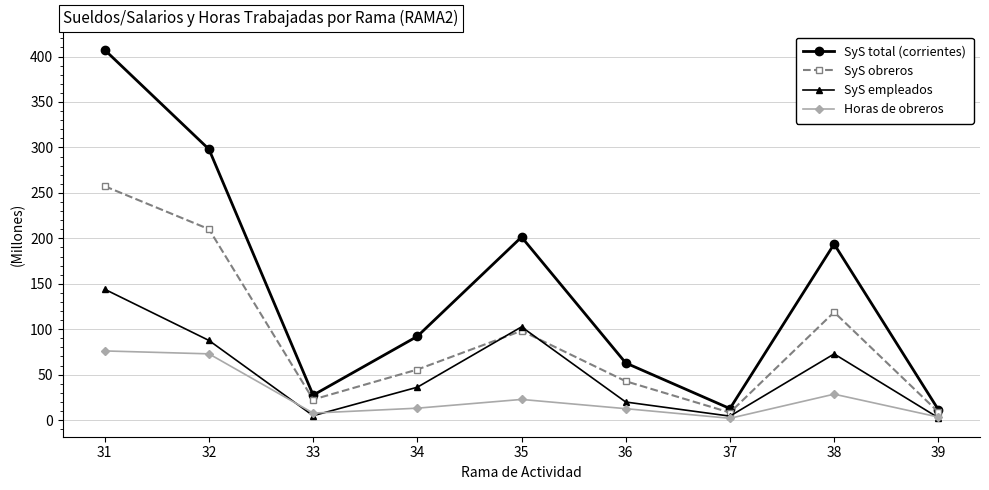

What is the greatest value displayed?

407.2